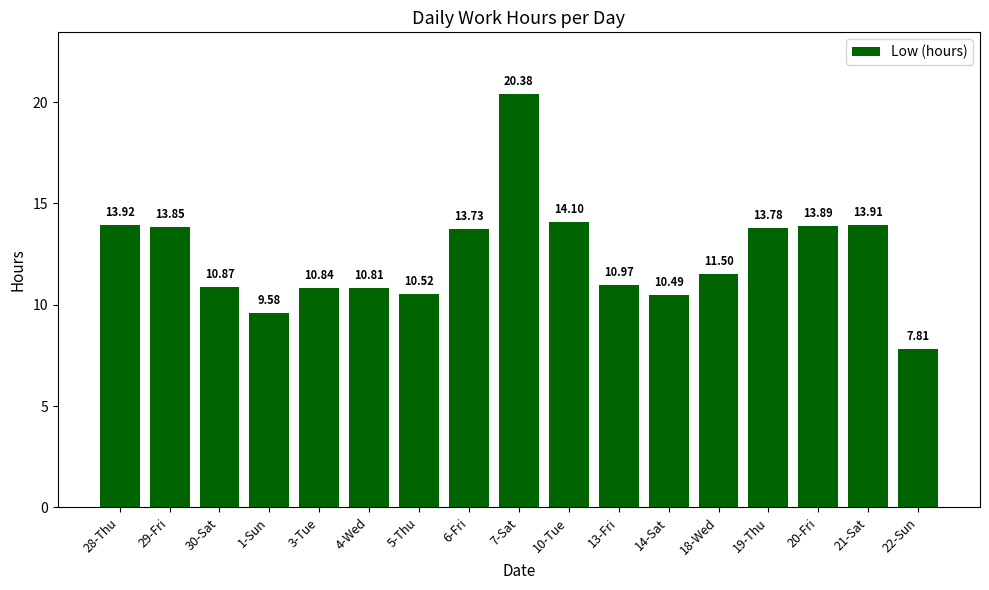

How many values exceed 11?

9